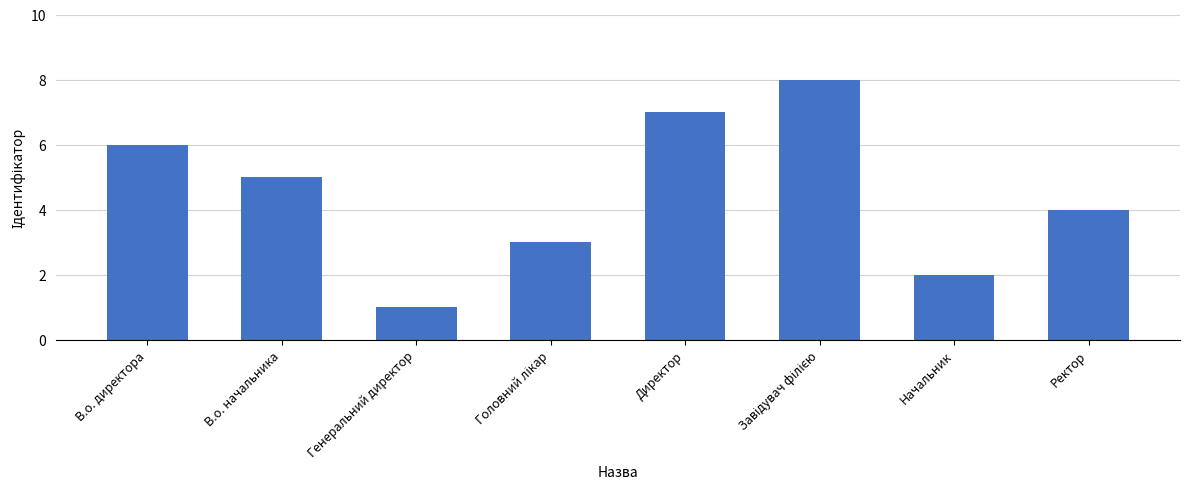

How many values are below 5?

4